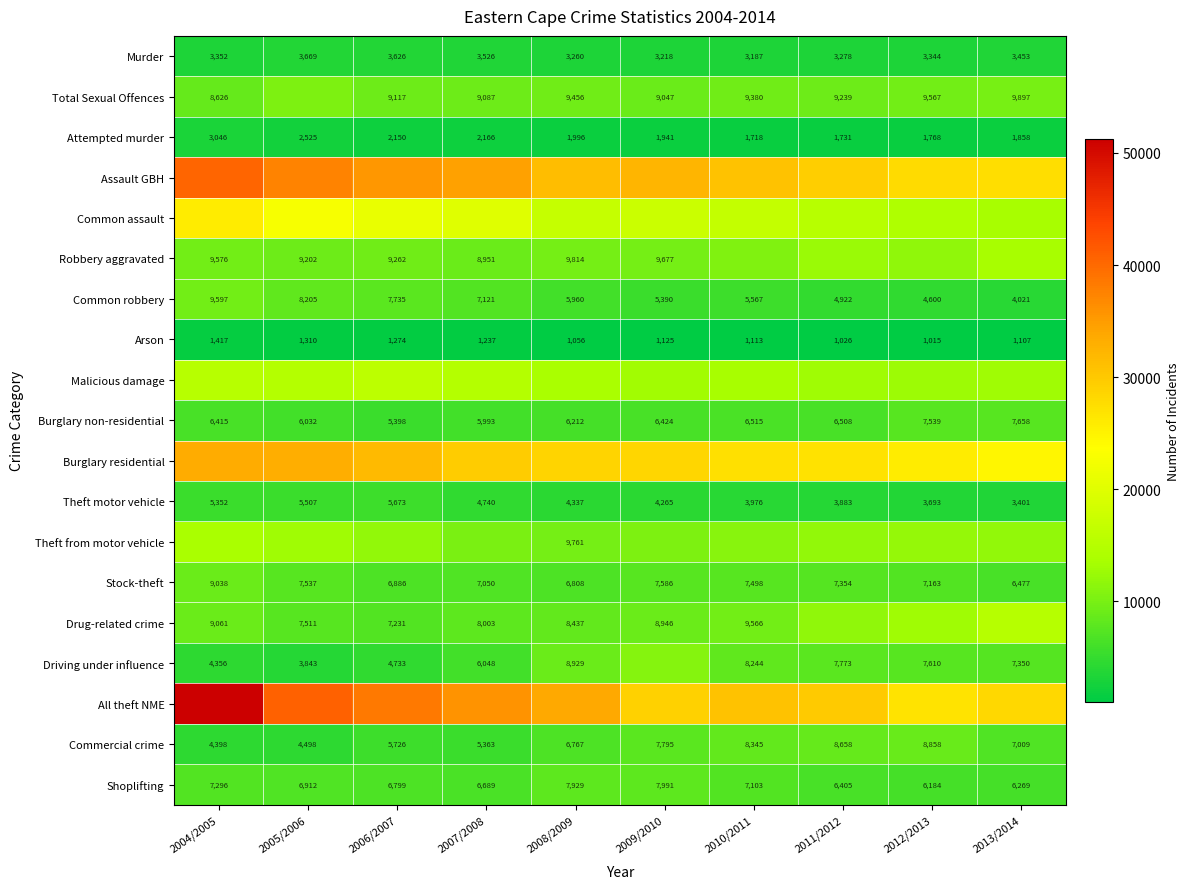

The value of Shoplifting at 2013/2014 is 6269. True or false?

True